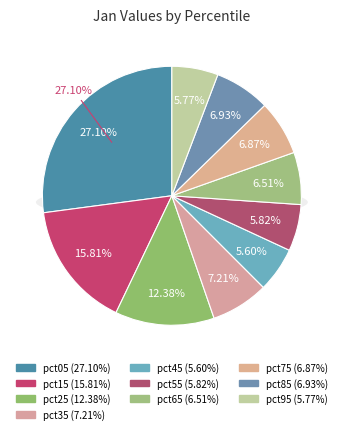

True or false: pct45 accounts for 1% of the total.

False